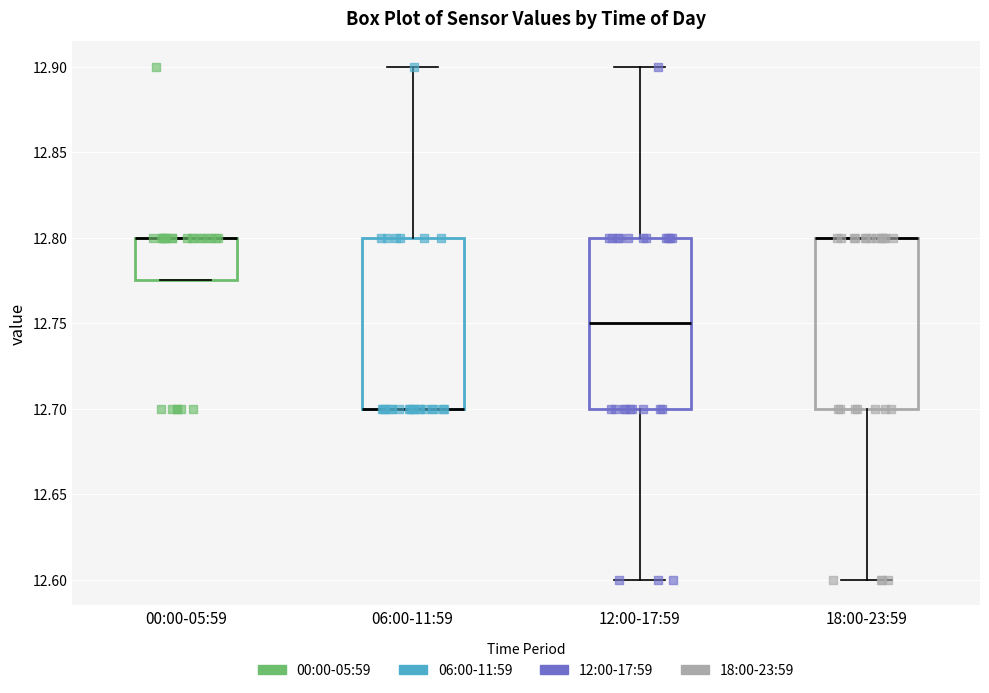

Reading left to right, read every box against the y-axis: the position of its median line, the range the box covers, and the ends of its whiskers. The values are not printed on the chart, so give them approximately, as read against the axis.

00:00-05:59: median 12.800 (drawn on the box's upper edge), box 12.775 to 12.800, whiskers 12.775 to 12.800
06:00-11:59: median 12.700 (drawn on the box's lower edge), box 12.700 to 12.800, whiskers 12.700 to 12.900
12:00-17:59: median 12.750, box 12.700 to 12.800, whiskers 12.600 to 12.900
18:00-23:59: median 12.800 (drawn on the box's upper edge), box 12.700 to 12.800, whiskers 12.600 to 12.800